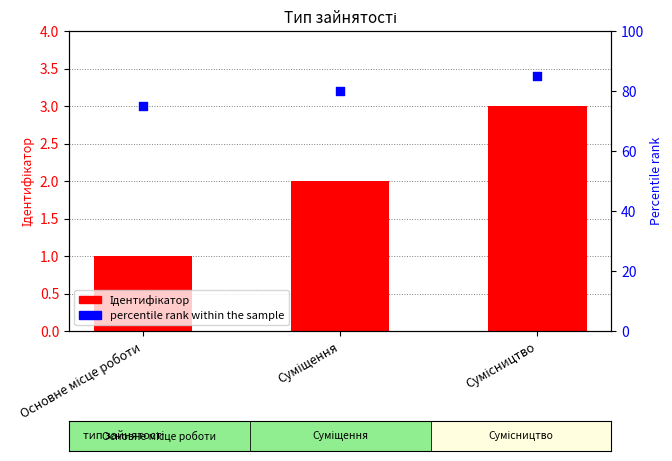

What are all the series names shown in the legend?

Ідентифікатор, percentile rank within the sample